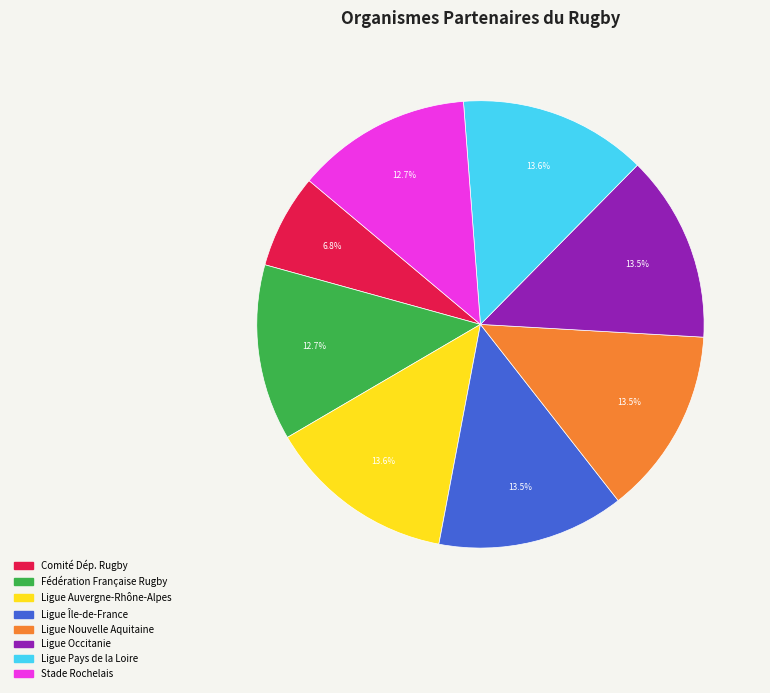

What percentage is NOT represented by Ligue Île-de-France?

86.5%